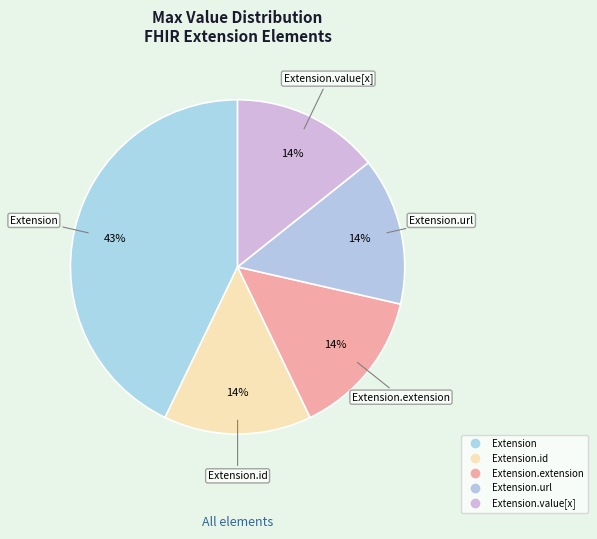

Is there a majority slice in this chart?

No